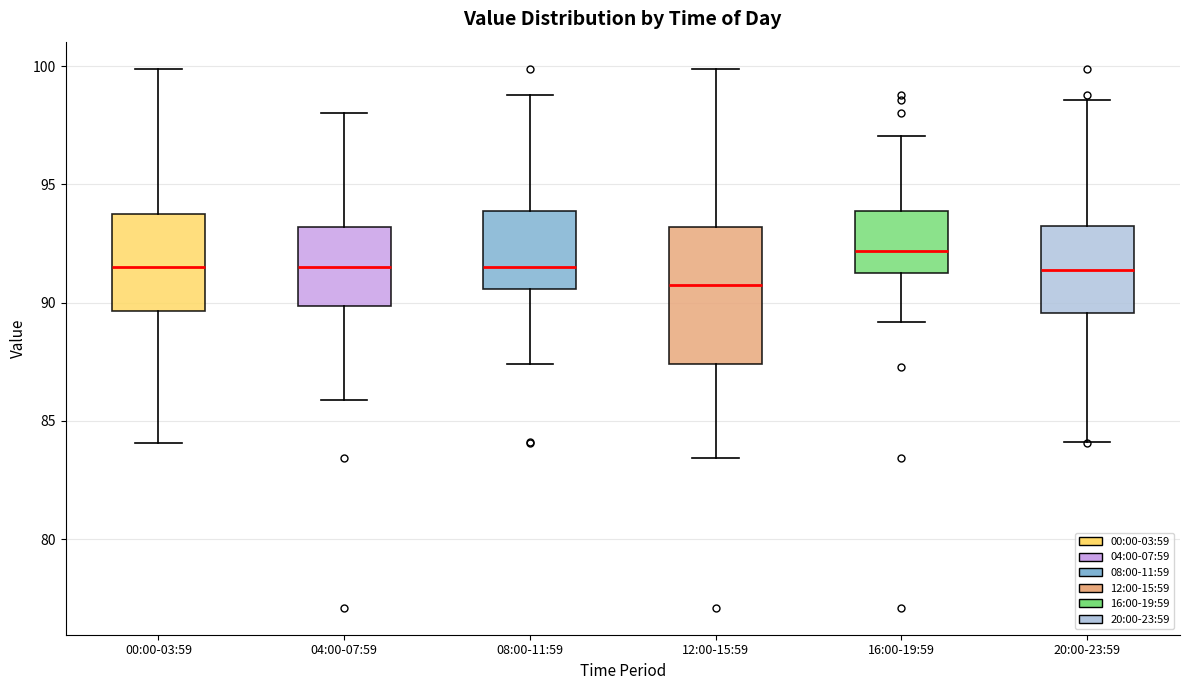

Reading left to right, transcribe this box plot: for each box, give where its median line is, the range the box spans, and where its two whiskers end, as read against the y-axis. The values are not printed on the chart, so give them approximately, as read against the axis.

00:00-03:59: median 91.5, box 89.5 to 94.0, whiskers 84.0 to 100.0
04:00-07:59: median 91.5, box 90.0 to 93.0, whiskers 86.0 to 98.0
08:00-11:59: median 91.5, box 90.5 to 94.0, whiskers 87.5 to 99.0
12:00-15:59: median 91.0, box 87.5 to 93.0, whiskers 83.5 to 100.0
16:00-19:59: median 92.0, box 91.5 to 94.0, whiskers 89.0 to 97.0
20:00-23:59: median 91.5, box 89.5 to 93.0, whiskers 84.0 to 98.5